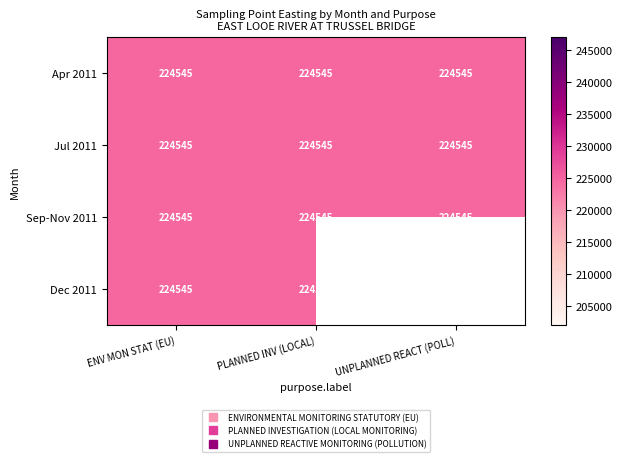

The ENVIRONMENTAL MONITORING STATUTORY (EU) series shows 98579 at 3. True or false?

False